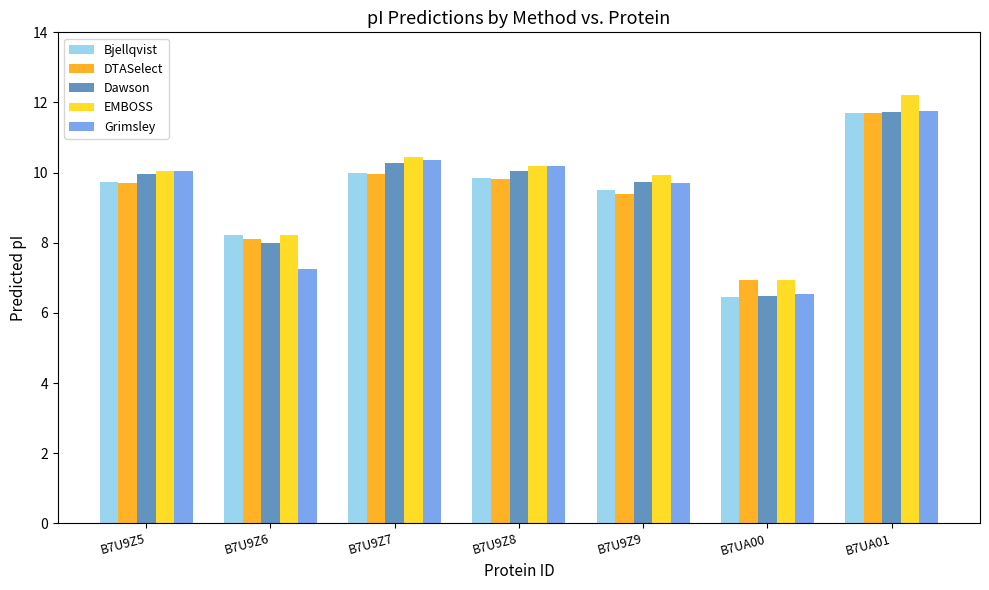

At which category is the sum across all series the highest?

B7UA01